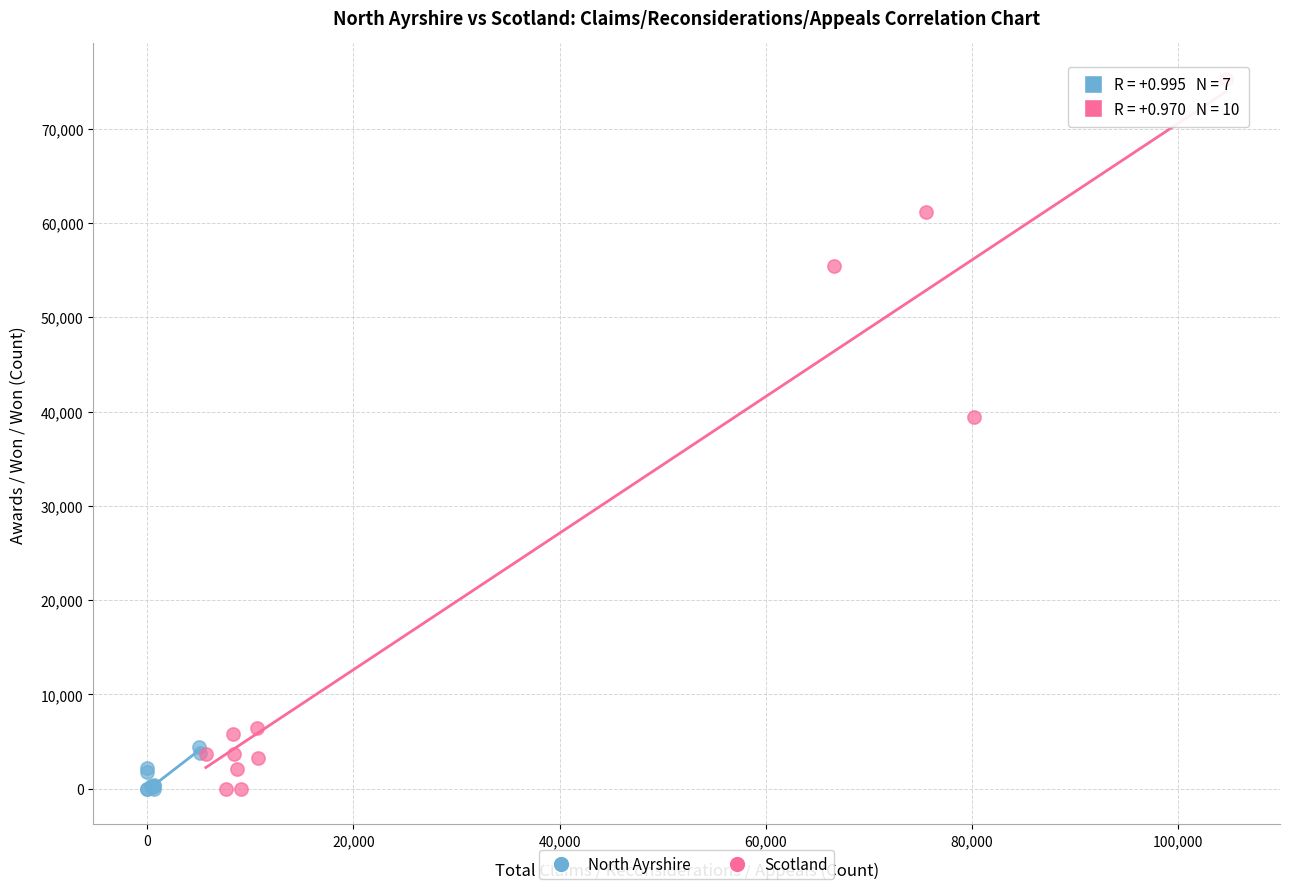

Which series has the largest Y range (max minus min)?

Scotland